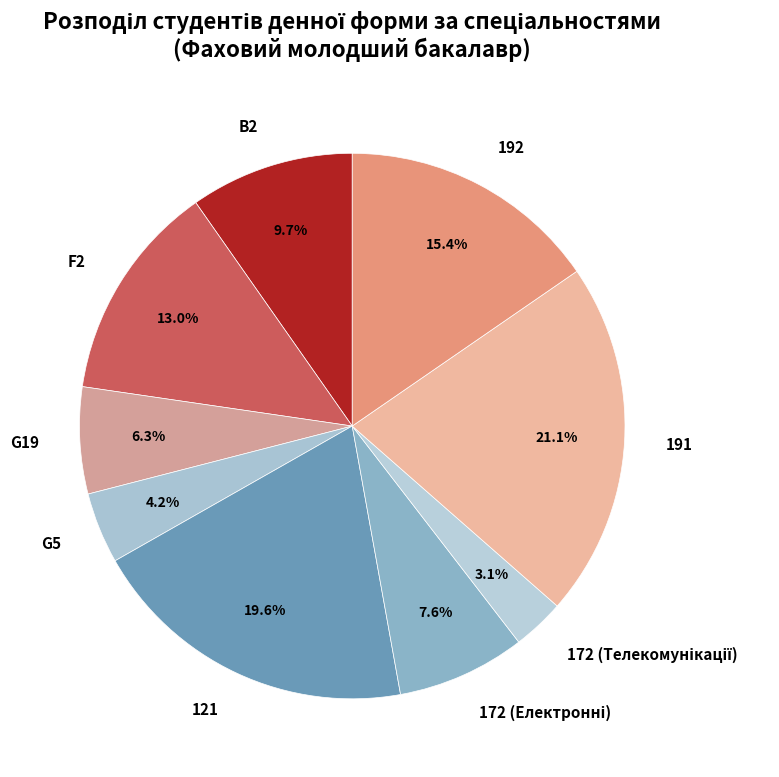

Is G19 the majority of the pie?

No